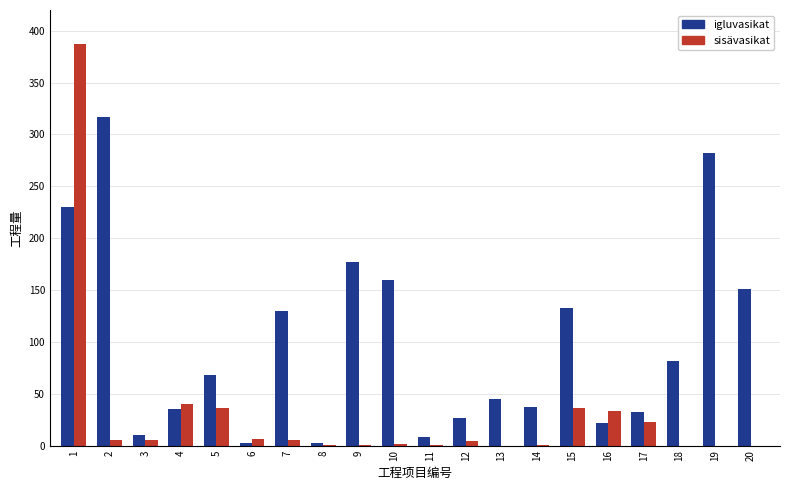

What is the maximum value shown in the chart?

387.0